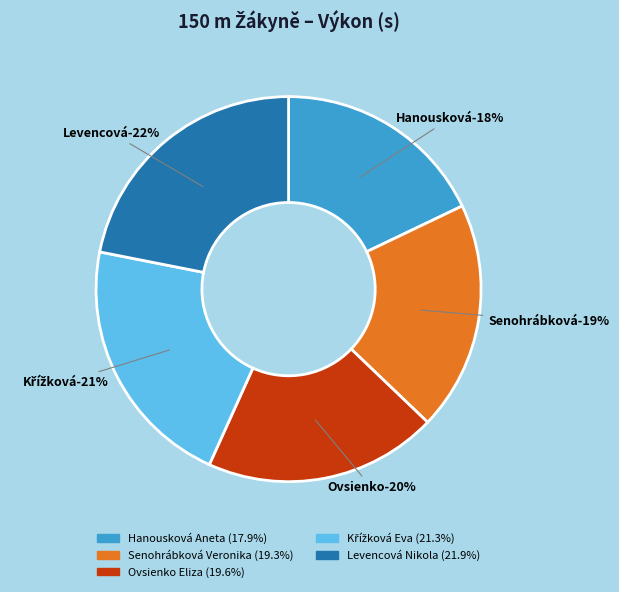

Which category has the smallest portion of the pie?

Hanousková Aneta